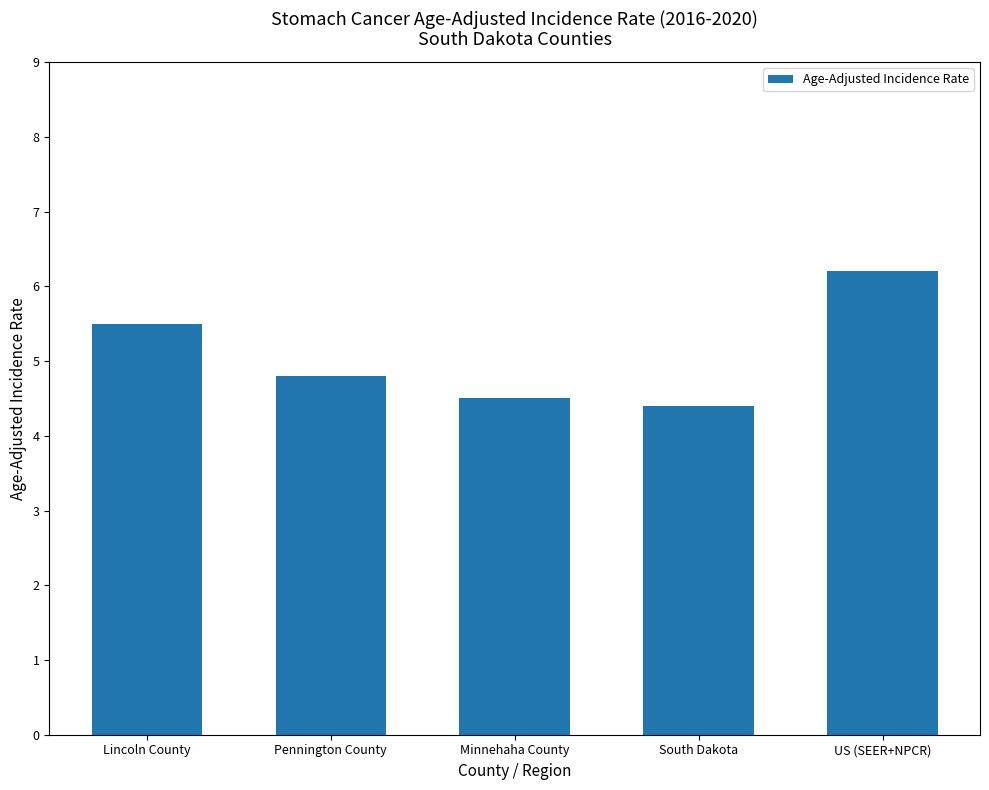

Are the bars horizontal?

No